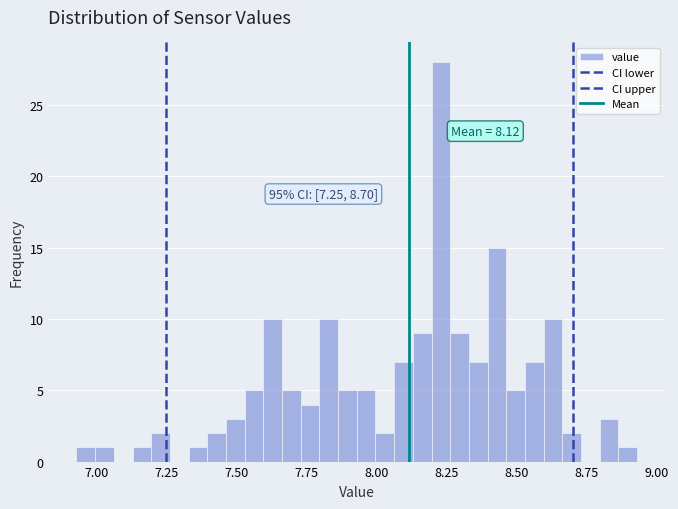

Around what value on the x-axis is the tallest bar? Give the approximate position of its centre, as read against the axis.

8.25